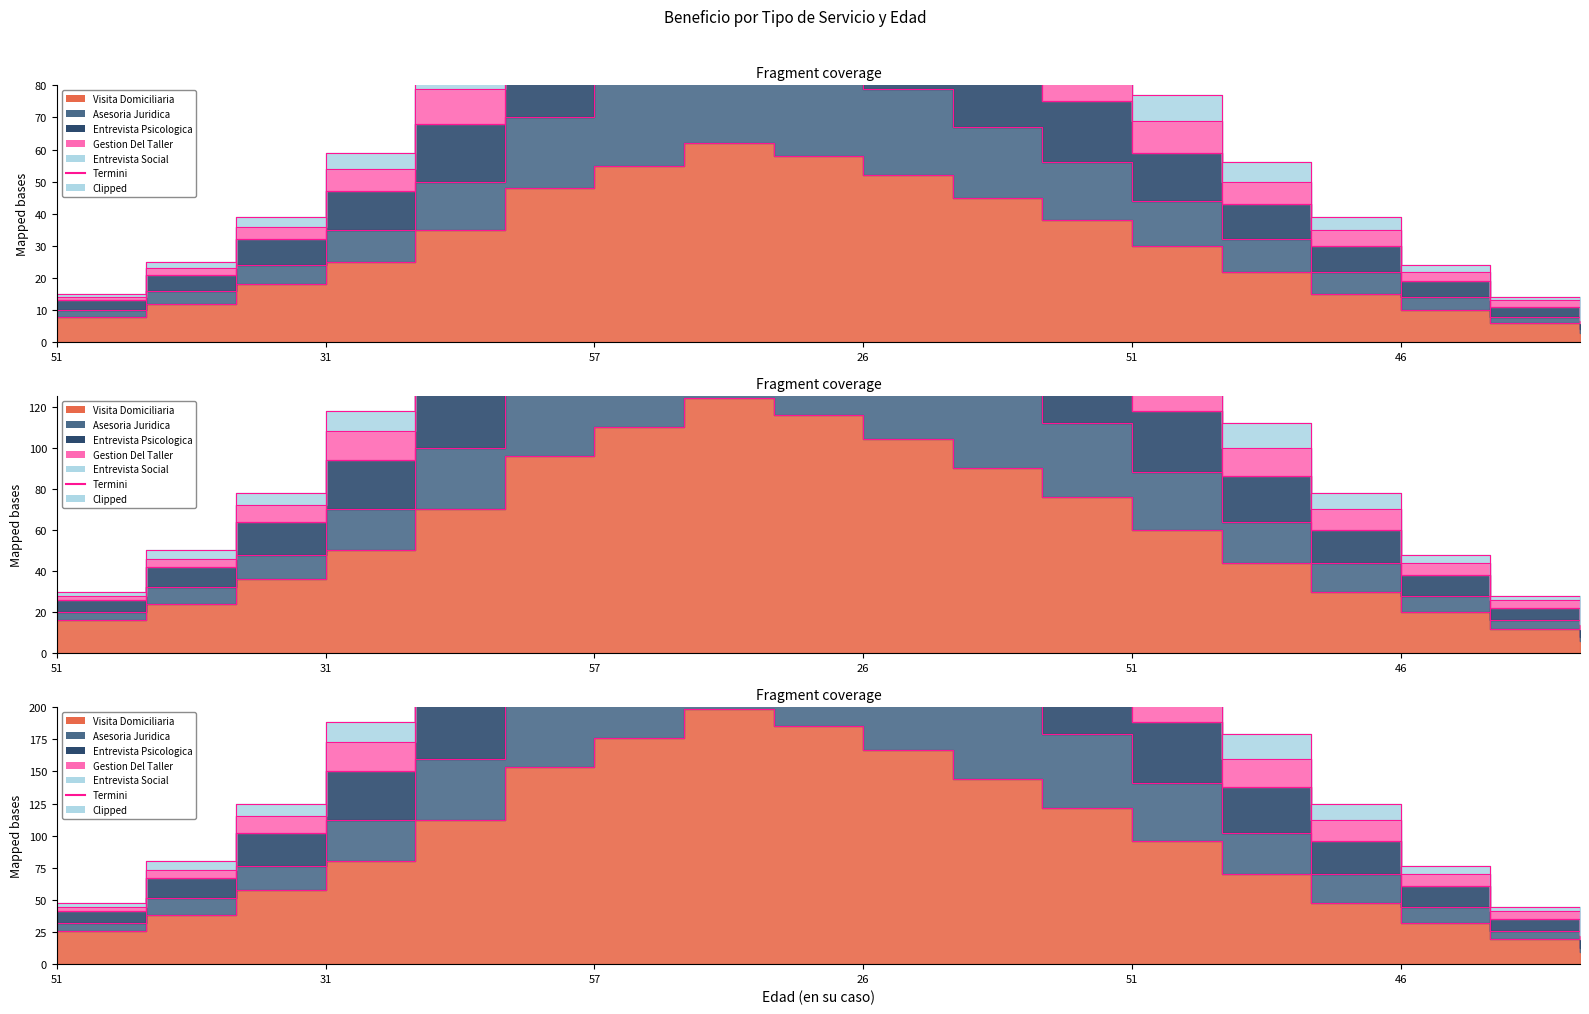

The Entrevista Psicologica series shows 160.0 at 27. True or false?

True